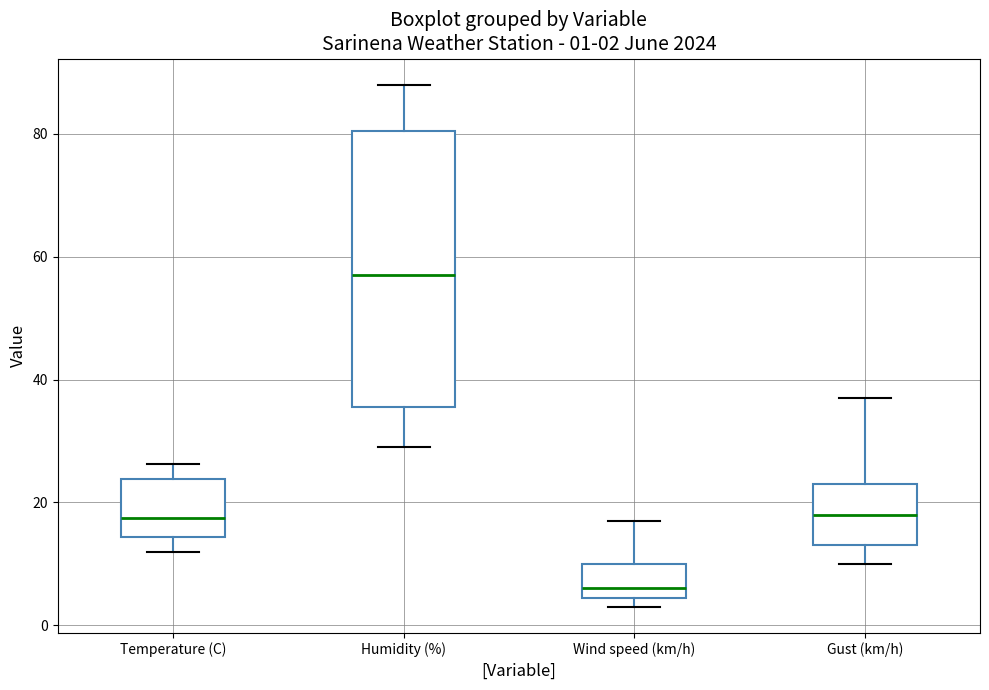

Which box has the lowest median line?

Wind speed (km/h)